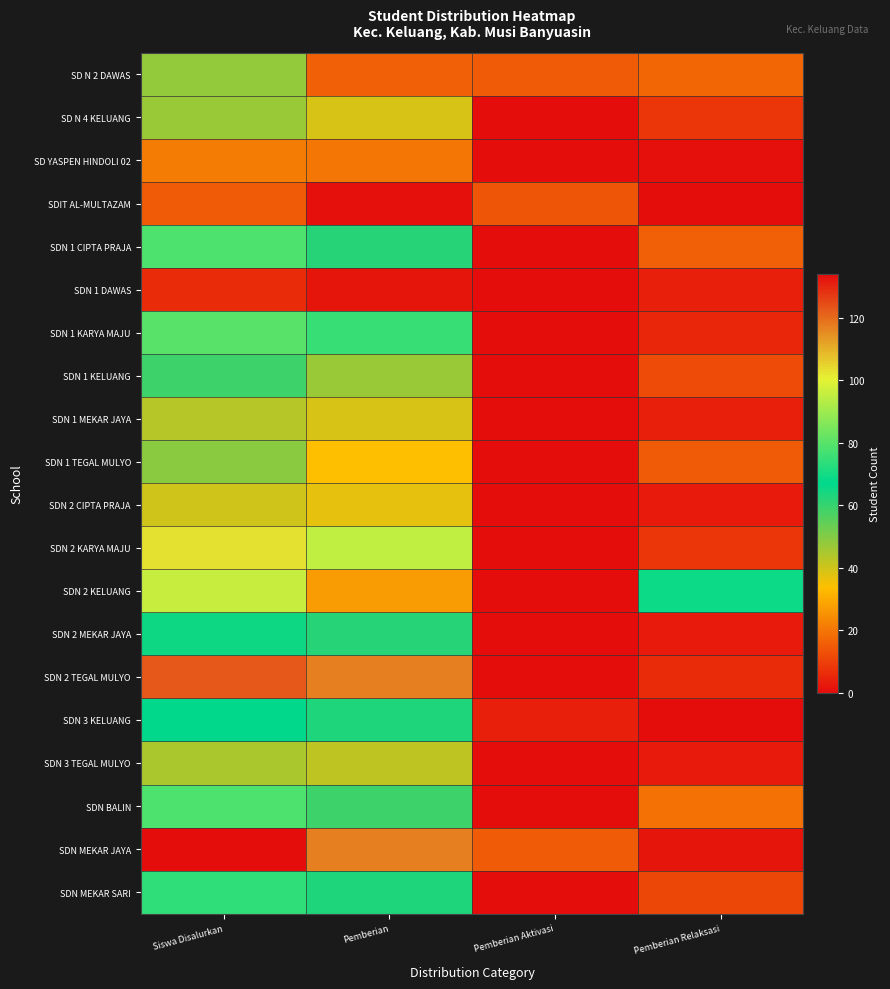

Between Pemberian and Pemberian Aktivasi, which series saw the biggest shift?

SDN 2 TEGAL MULYO